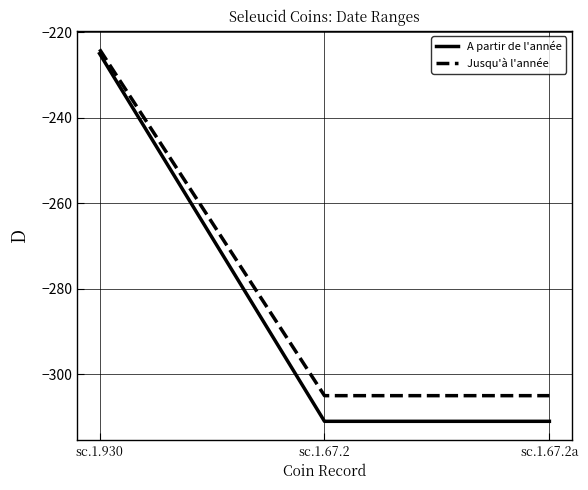

Rank the series by their average value, from highest to lowest.

Jusqu'à l'année, A partir de l'année